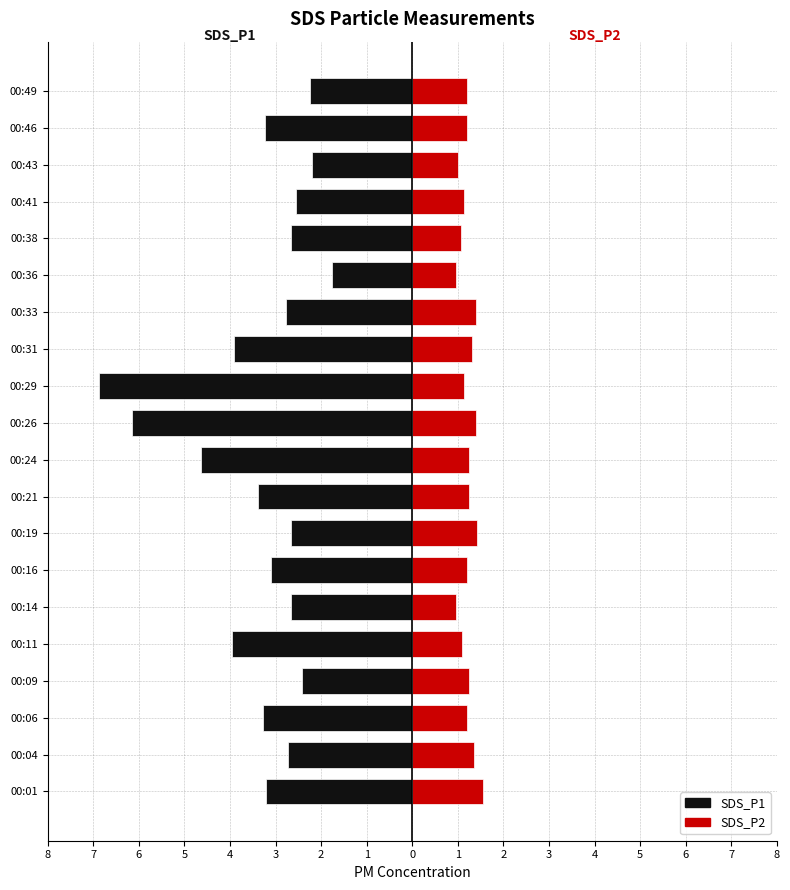

What is the difference between the second highest and second lowest values in the SDS_P1 series?

4.0